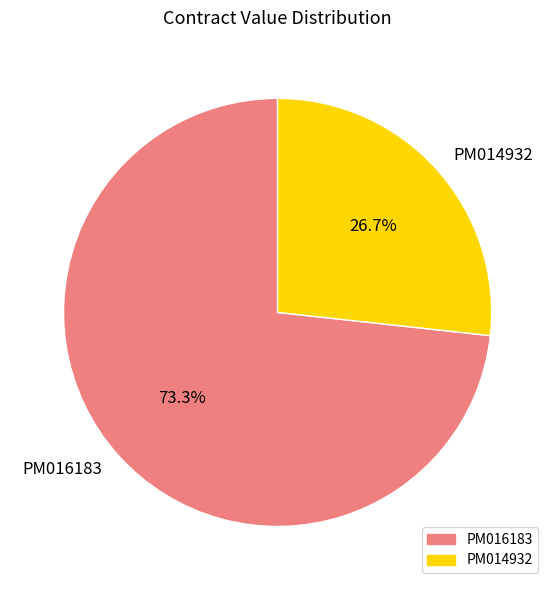

Is the sum of PM016183 and PM014932 greater than half?

Yes